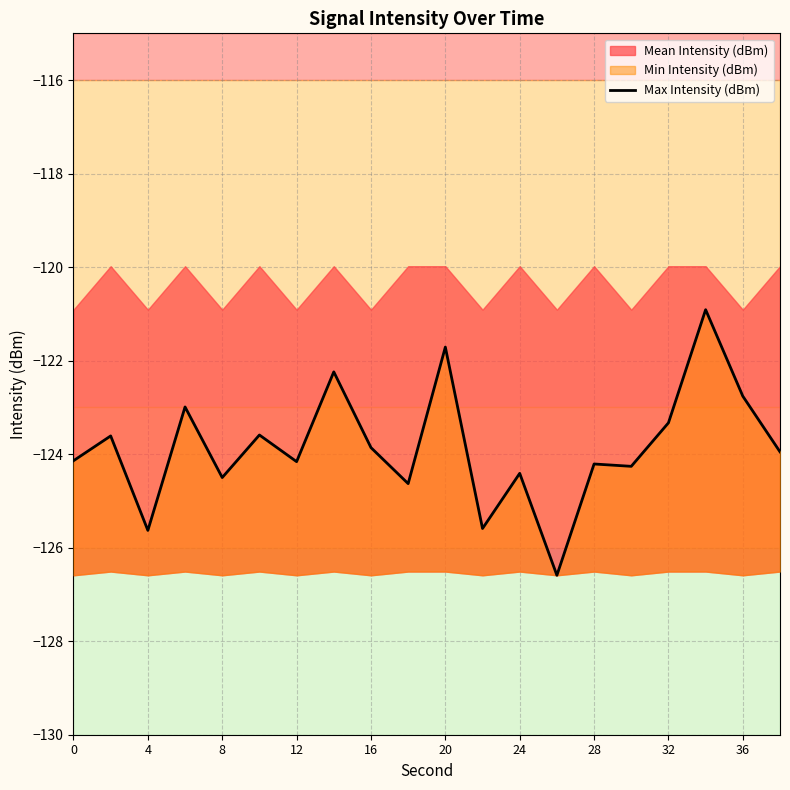

Count the number of categories in the chart.

20